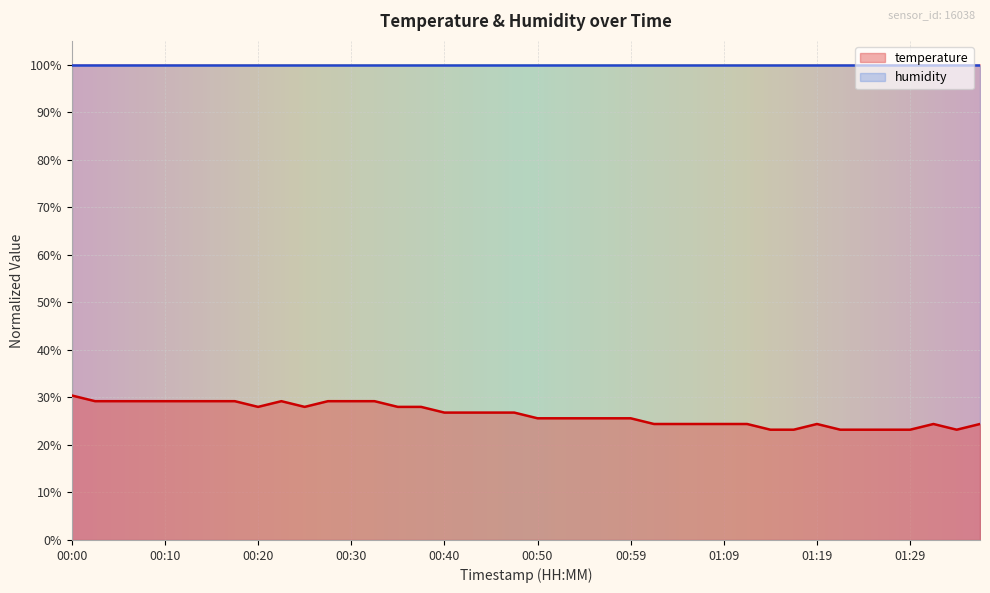

Rank the categories by value from highest to lowest.

00:00, 00:03, 00:05, 00:08, 00:10, 00:13, 00:15, 00:18, 00:23, 00:28, 00:30, 00:32, 00:20, 00:25, 00:35, 00:37, 00:40, 00:42, 00:45, 00:47, 00:50, 00:52, 00:54, 00:57, 00:59, 01:02, 01:04, 01:07, 01:09, 01:12, 01:19, 01:32, 01:37, 01:14, 01:17, 01:22, 01:24, 01:27, 01:29, 01:34